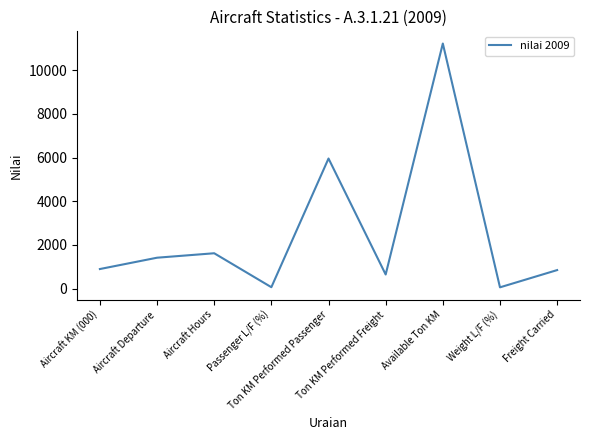

Where is the first local minimum?

Passenger L/F (%)